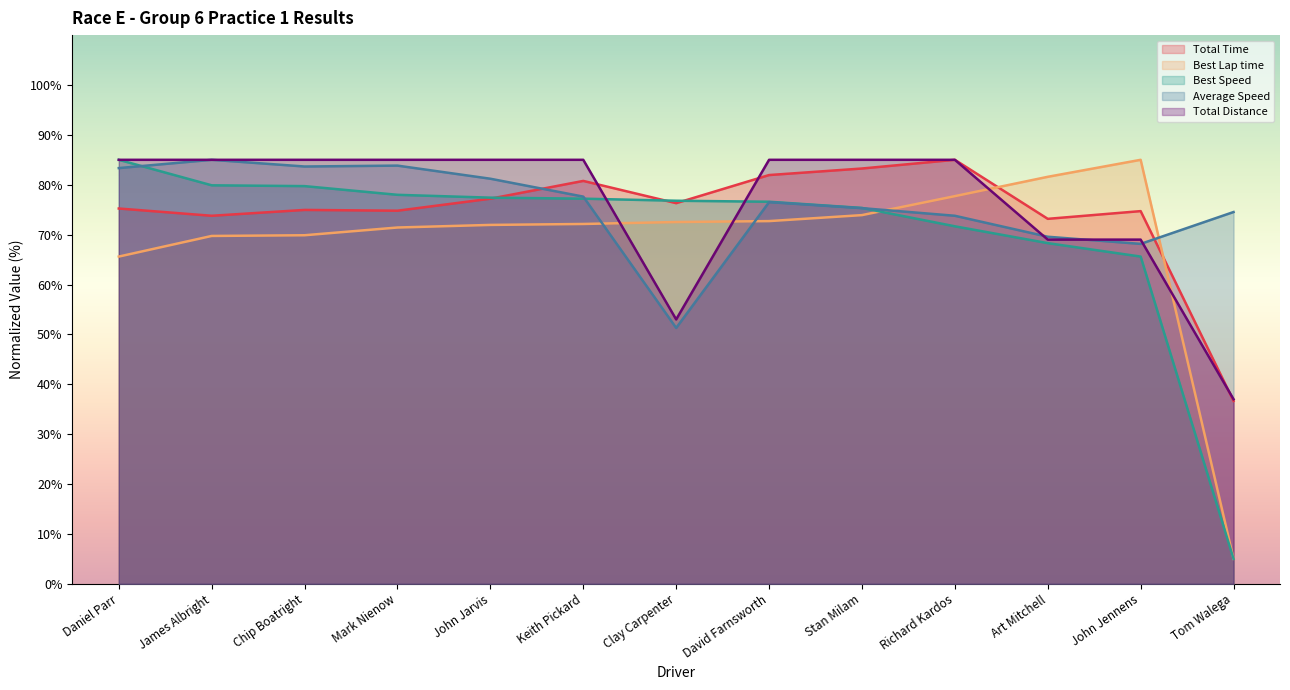

Which category has the lowest value in the Average Speed series?

Clay Carpenter